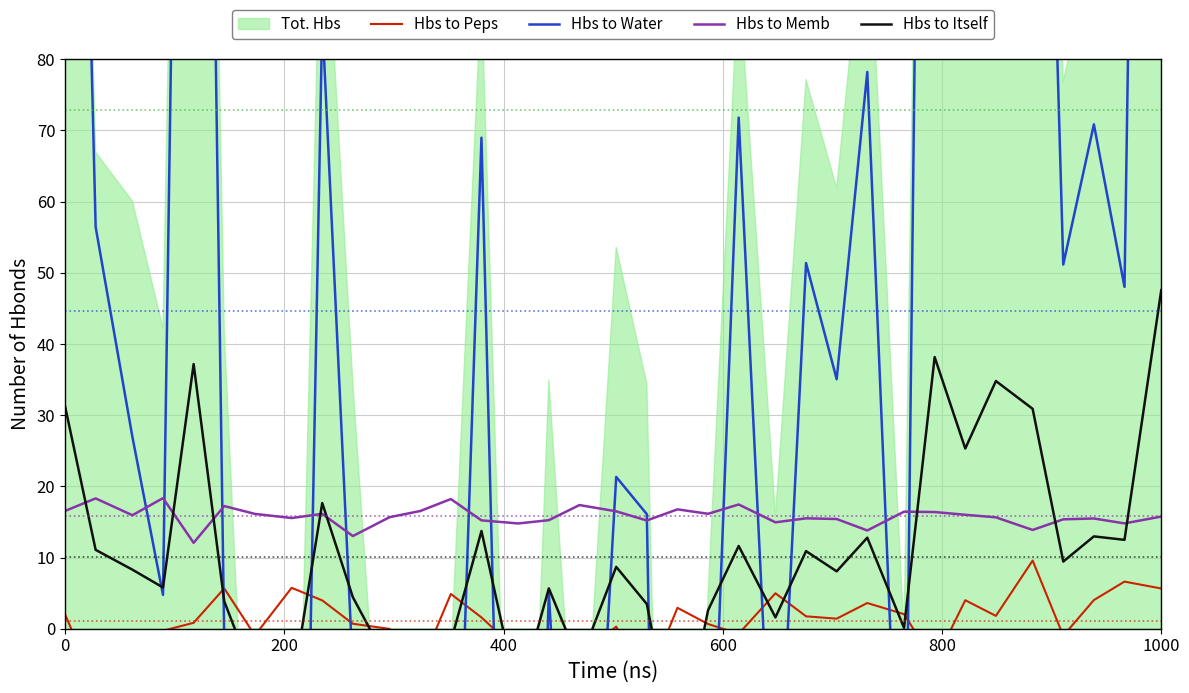

The Hbs to Water series shows -3.2 at 1000. True or false?

False